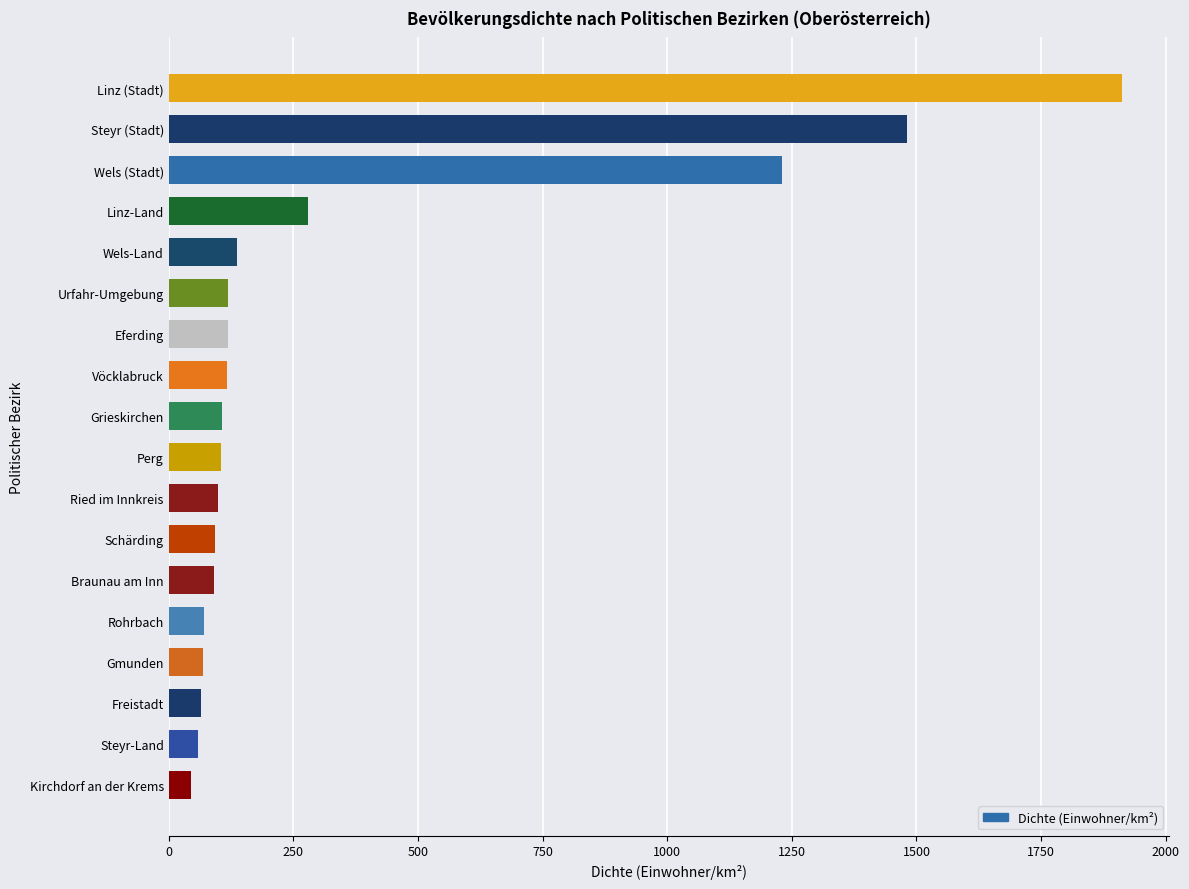

At which label is the value closest to 978?

Wels (Stadt)